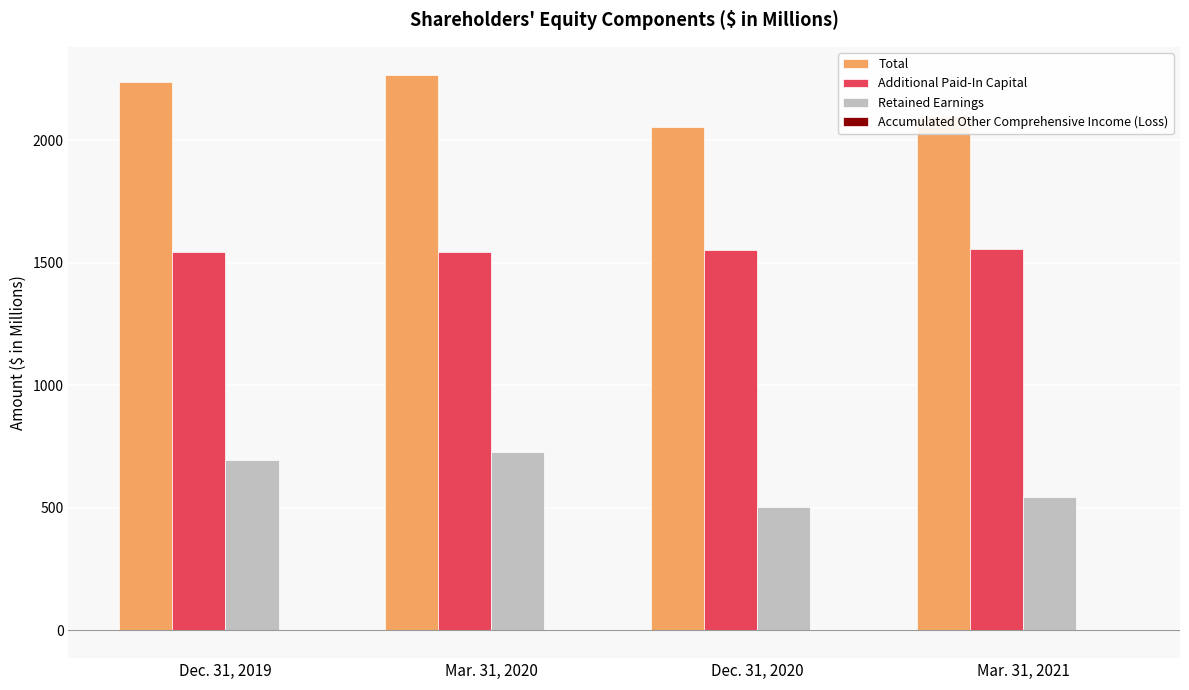

The value of Additional Paid-In Capital at Dec. 31, 2020 is 2191.2. True or false?

False